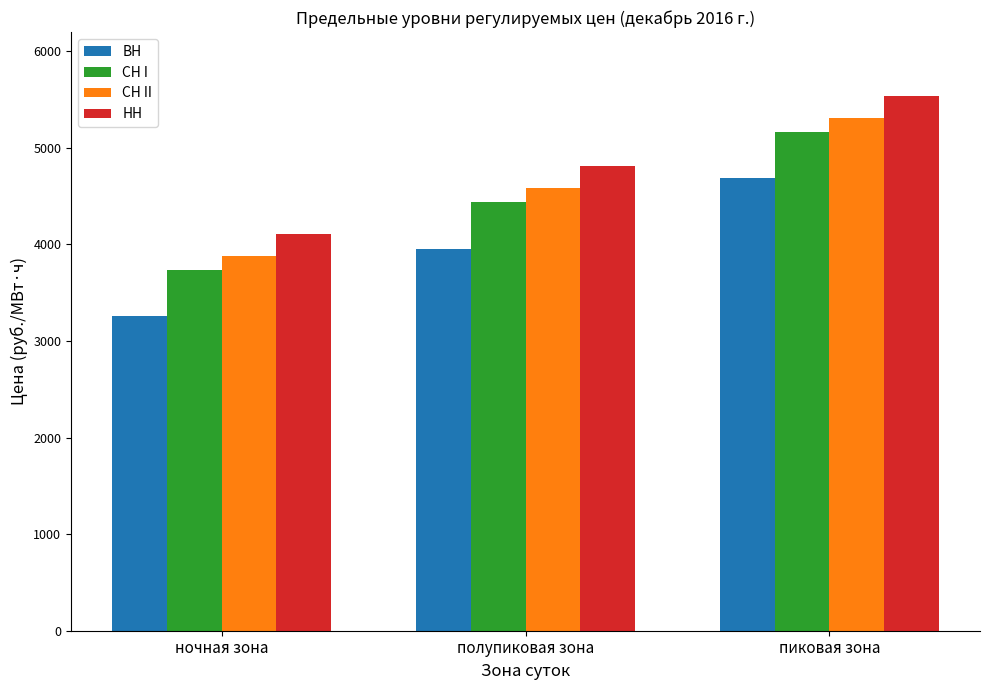

Which category has the lowest value in the СН I series?

ночная зона